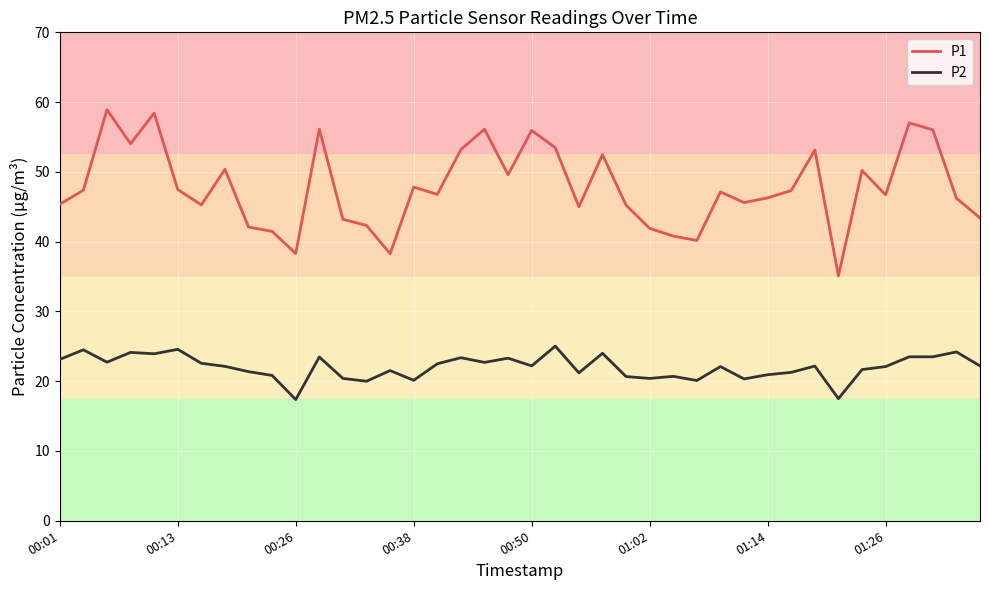

What is the minimum value shown in the chart?

17.4